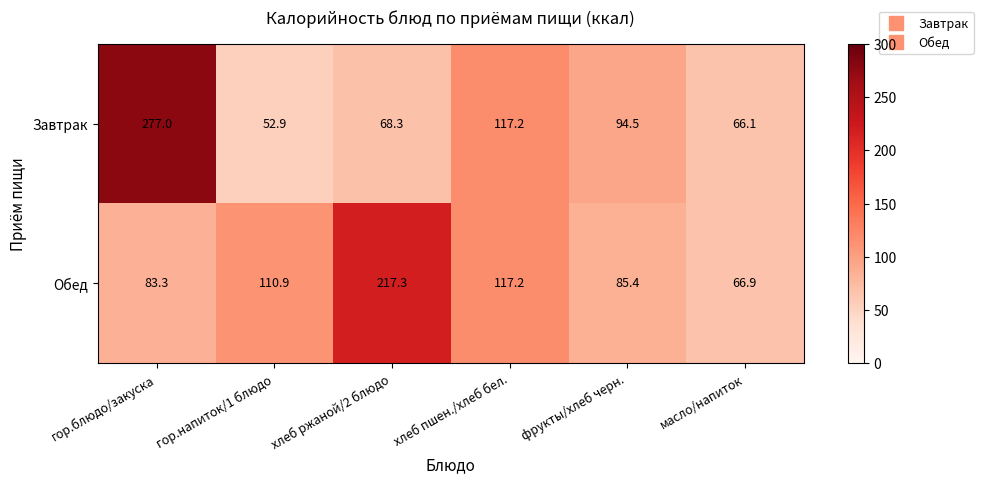

Is it true that Завтрак equals 105.3 at масло/напиток?

False